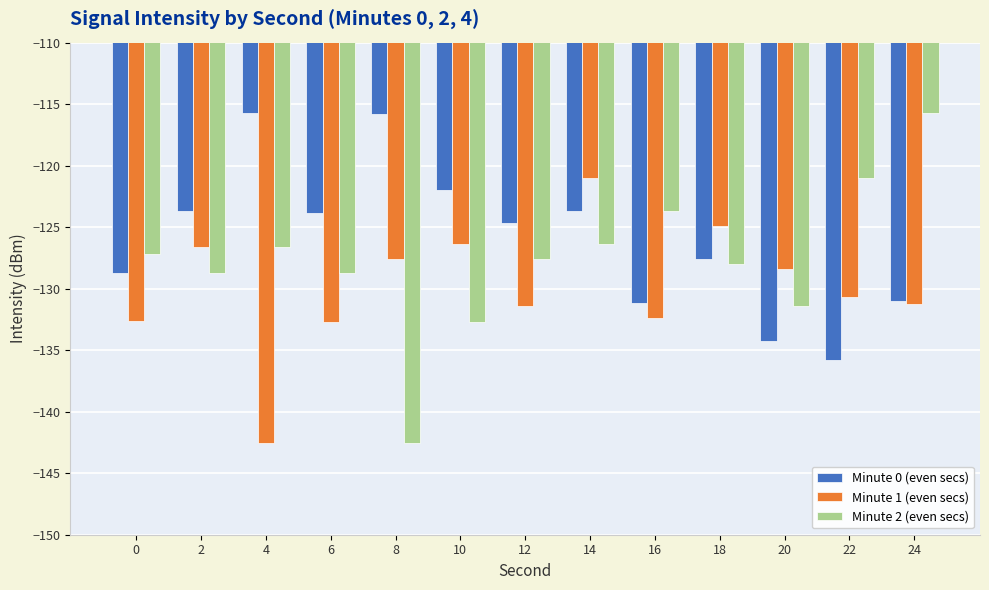

What is the value of the Minute 1 (even secs) bar at the 8th from the left?

-121.0